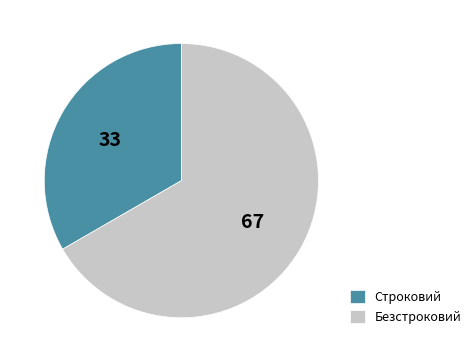

Is the sum of Безстроковий and Строковий greater than half?

Yes